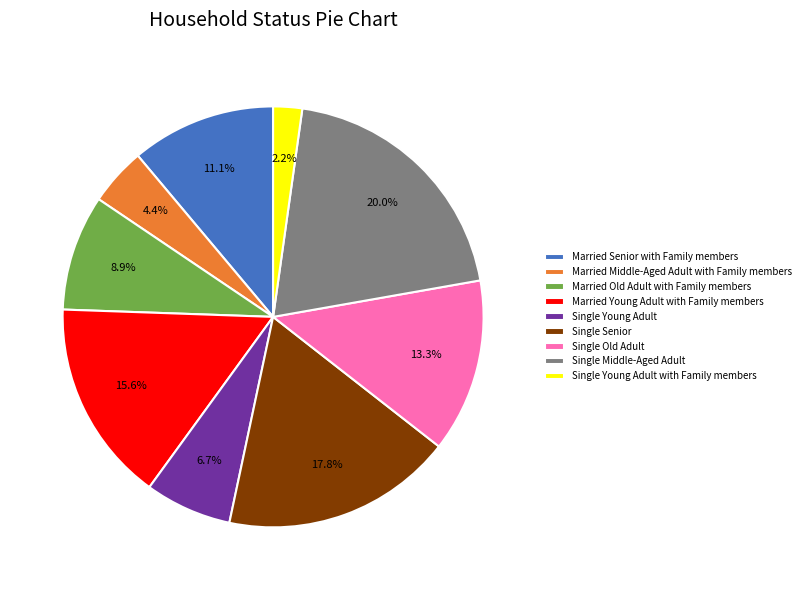

Combined, do Single Young Adult and Married Young Adult with Family members account for over 50%?

No